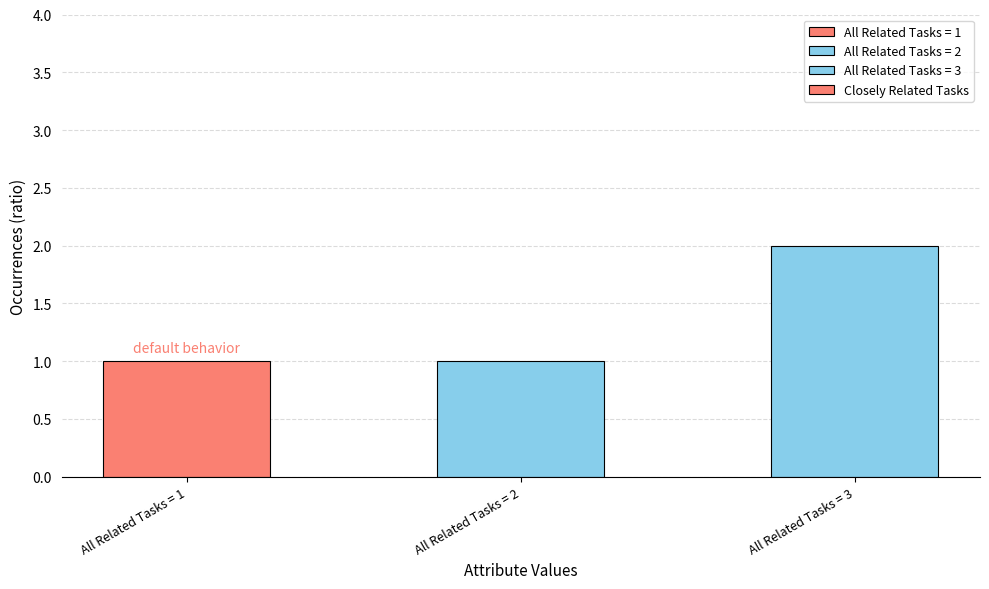

The chart shows a value of 2 at All Related Tasks = 2. True or false?

False